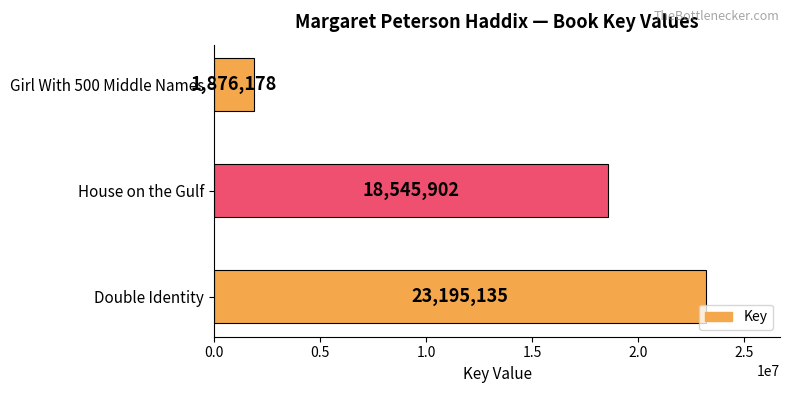

What is the average value?

14539072